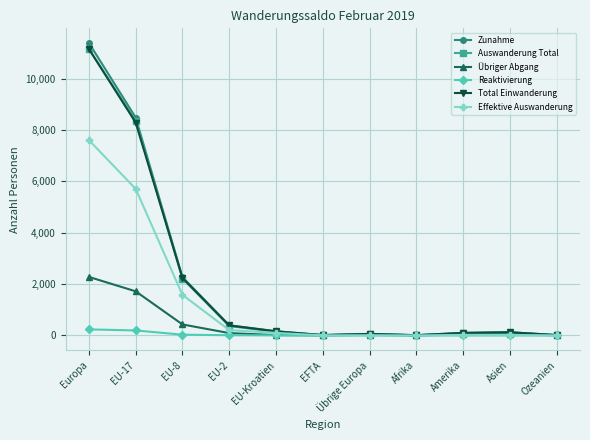

What is the difference between the highest and lowest values at EFTA?

14